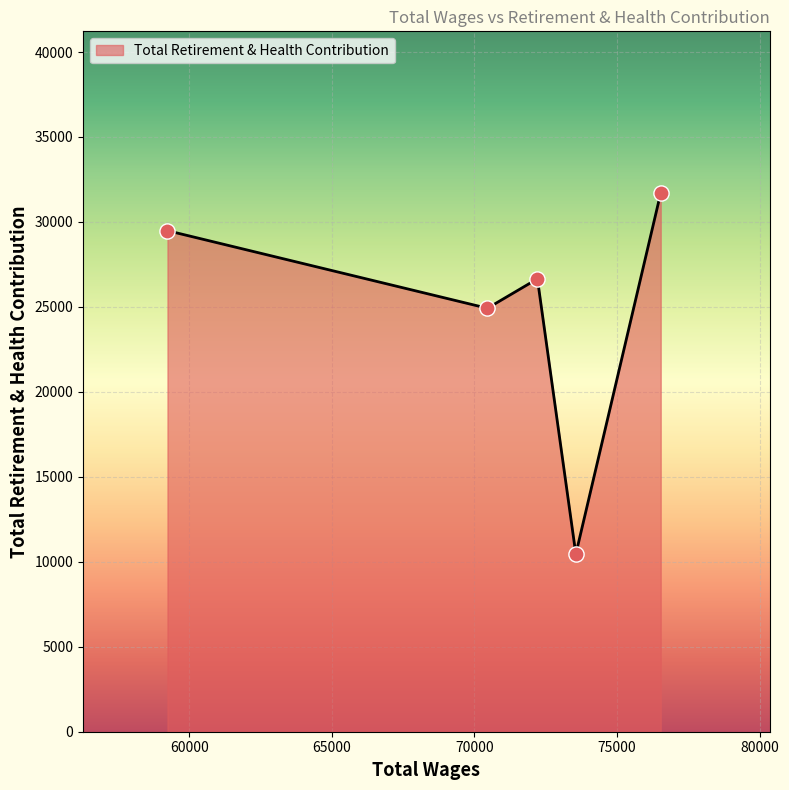

What is the greatest value displayed?

31706